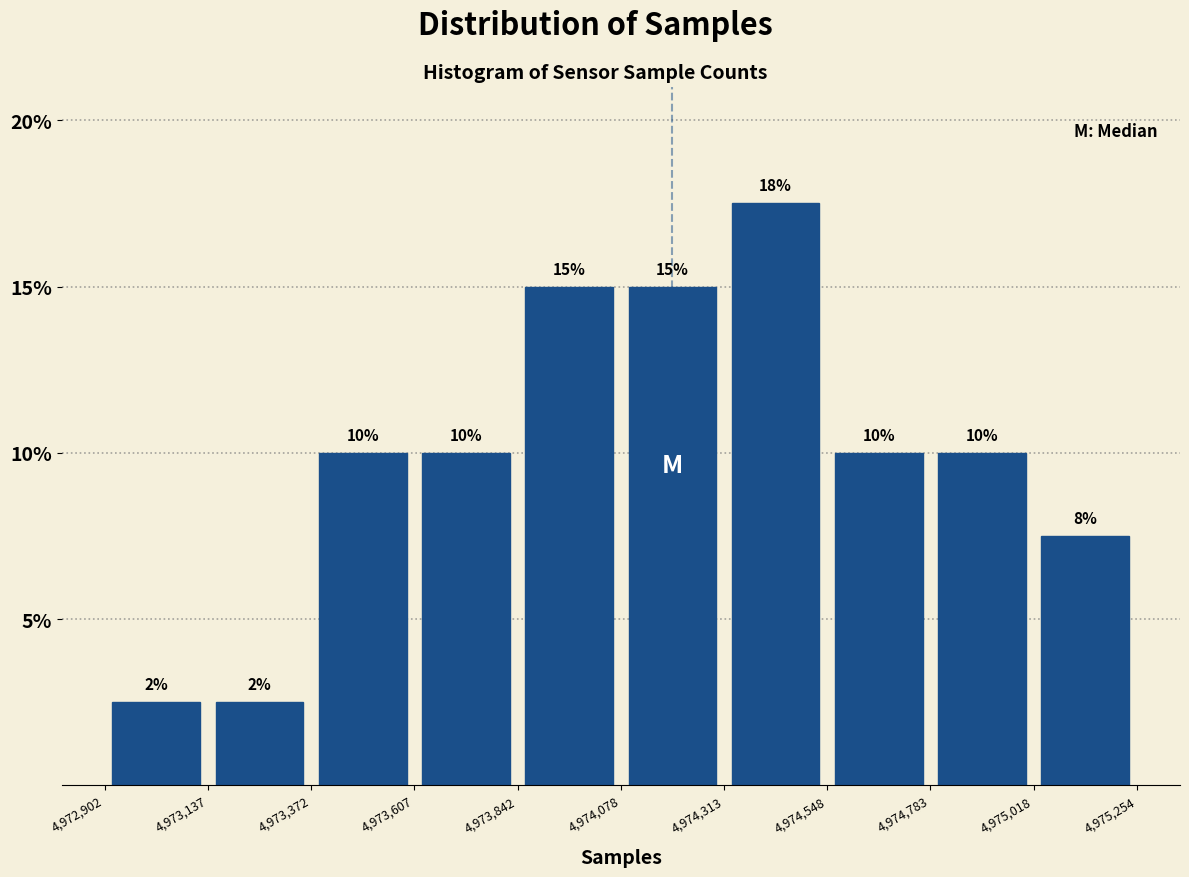

Which range on the x-axis has the tallest bar?

4,974,313 to 4,974,548